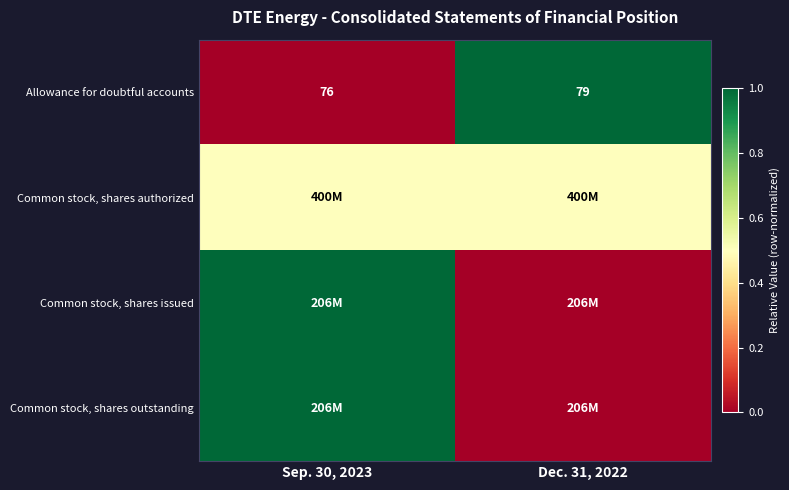

At how many categories does at least one series exceed 0?

2